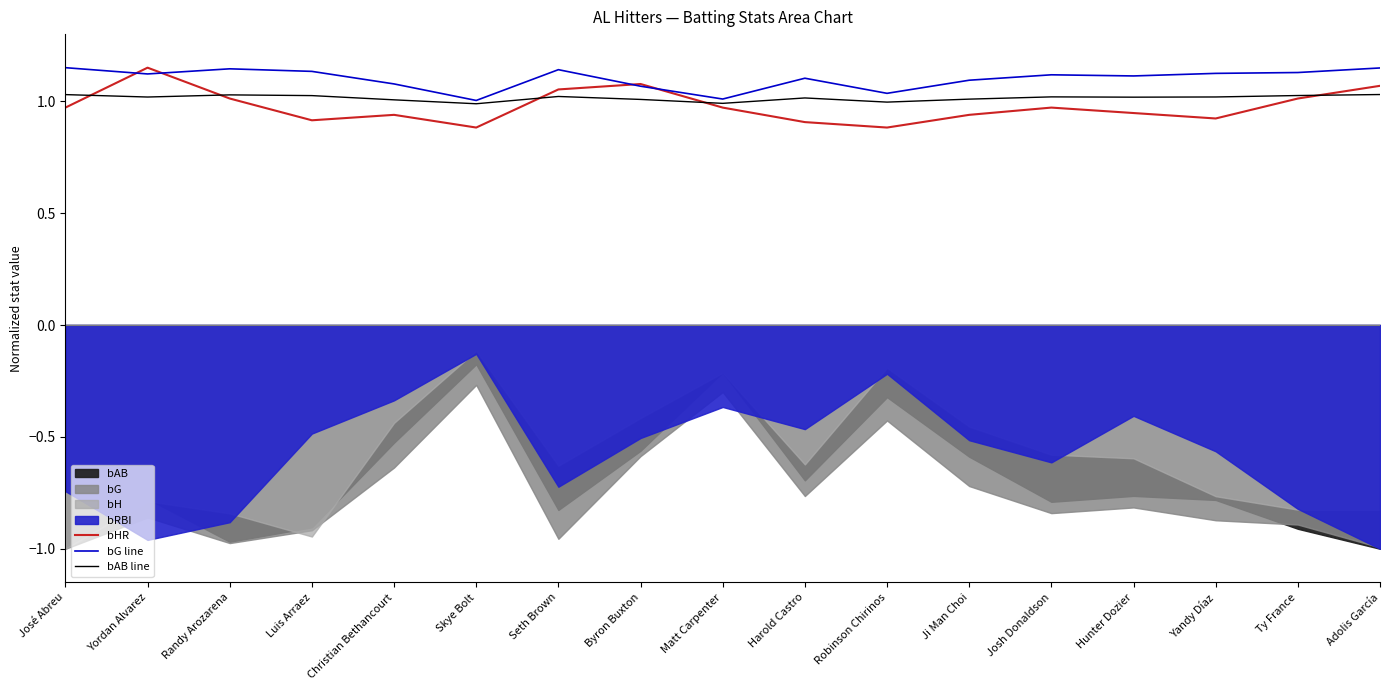

True or false: bHR has more than 2 points higher than both neighbors.

True